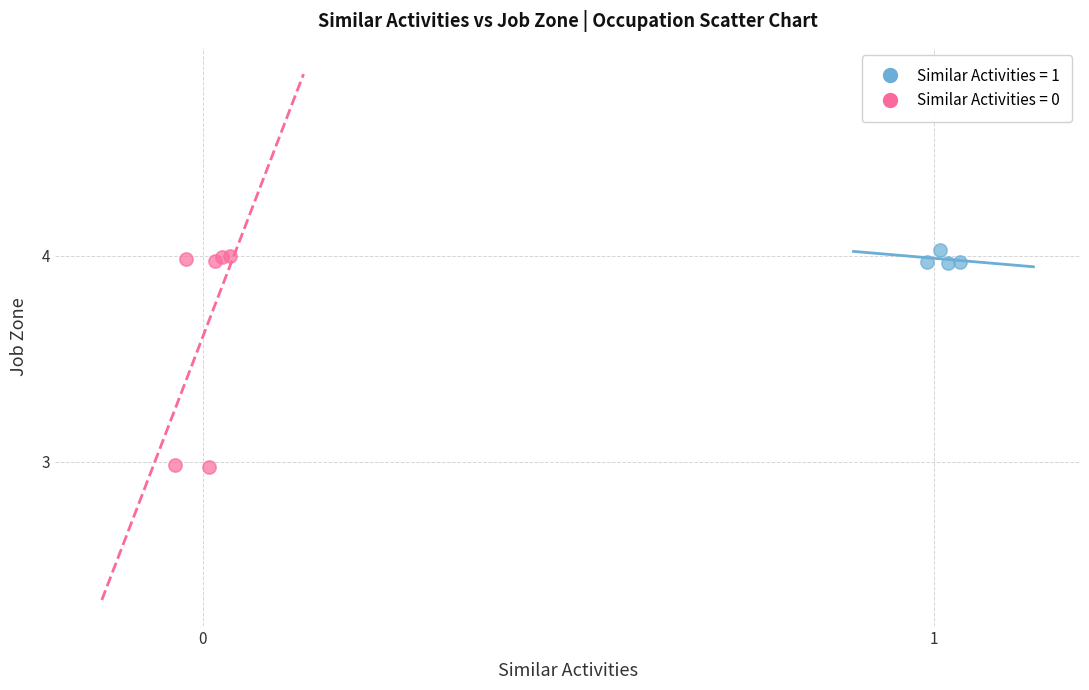

Which series contains the lowest Y value?

Similar Activities = 0